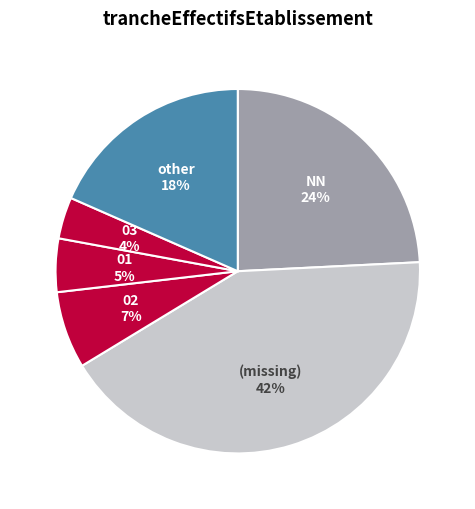

Does any single category account for the majority?

No